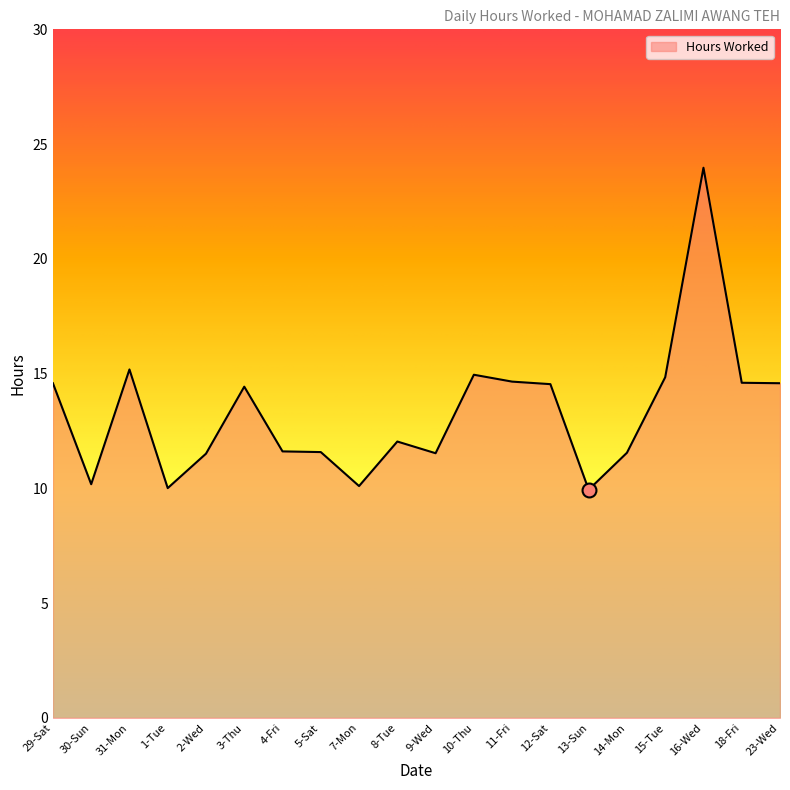

Does the chart have visible grid lines?

No